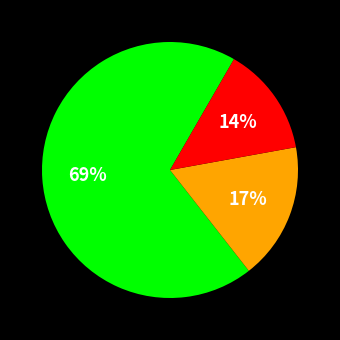

Is there any slice that represents more than half of the pie?

Yes